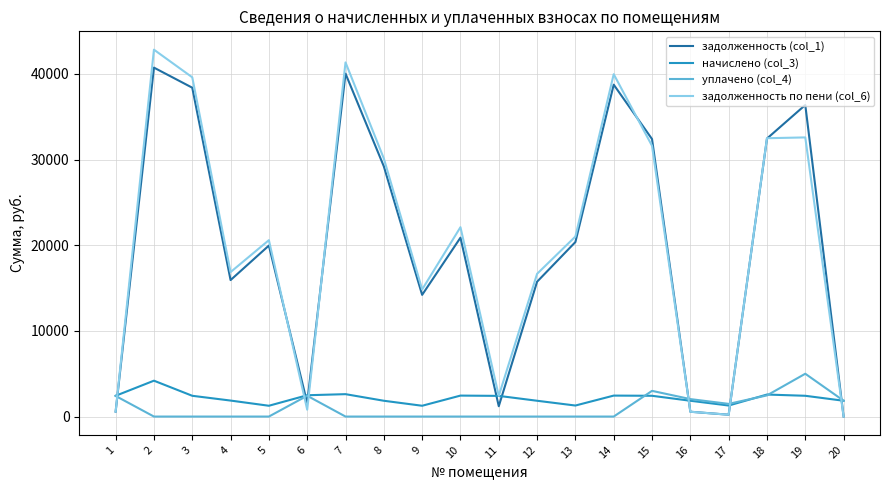

What is the difference between the задолженность (col_1) values at 18 and 4?

16525.2